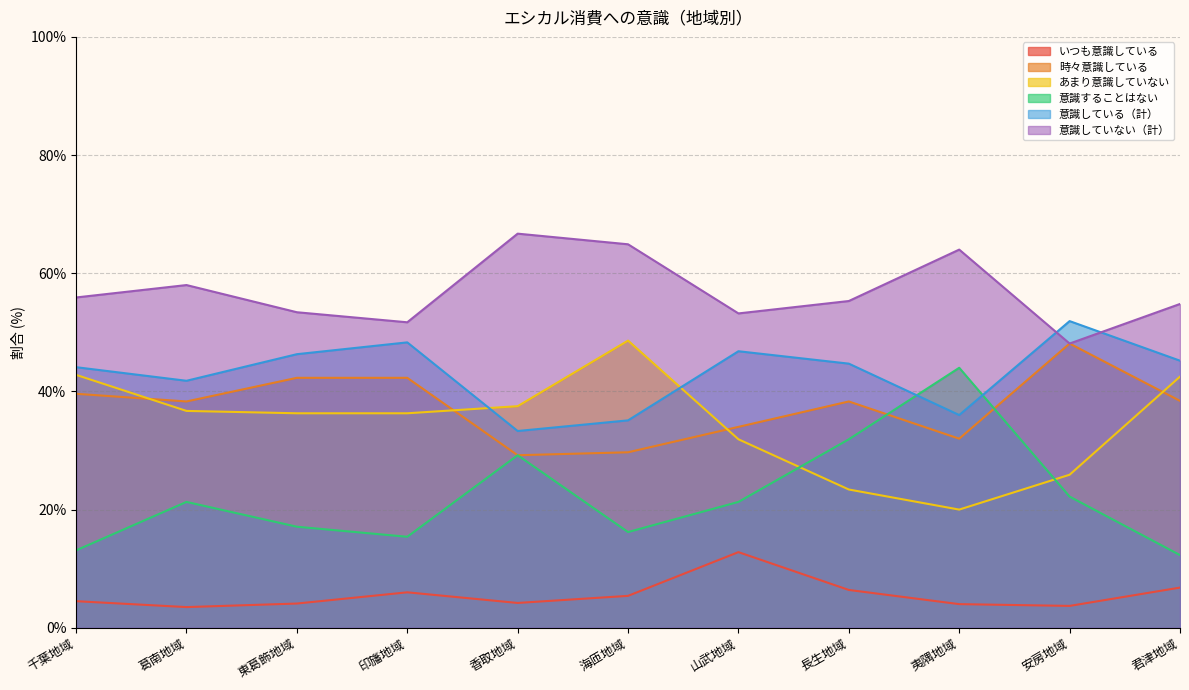

What is the sum of the 意識することはない values at 安房地域 and 印旛地域?

37.6